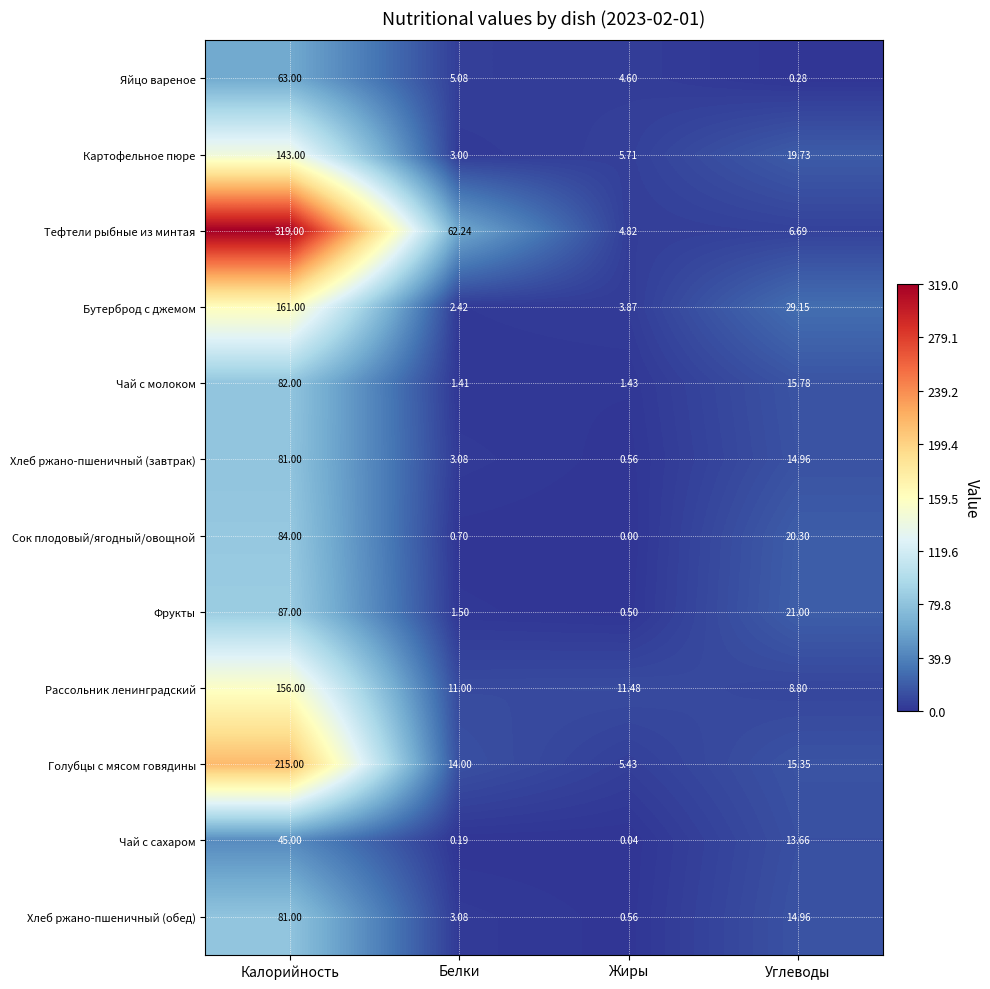

Which category has the highest value in the Тефтели рыбные из минтая series?

Калорийность